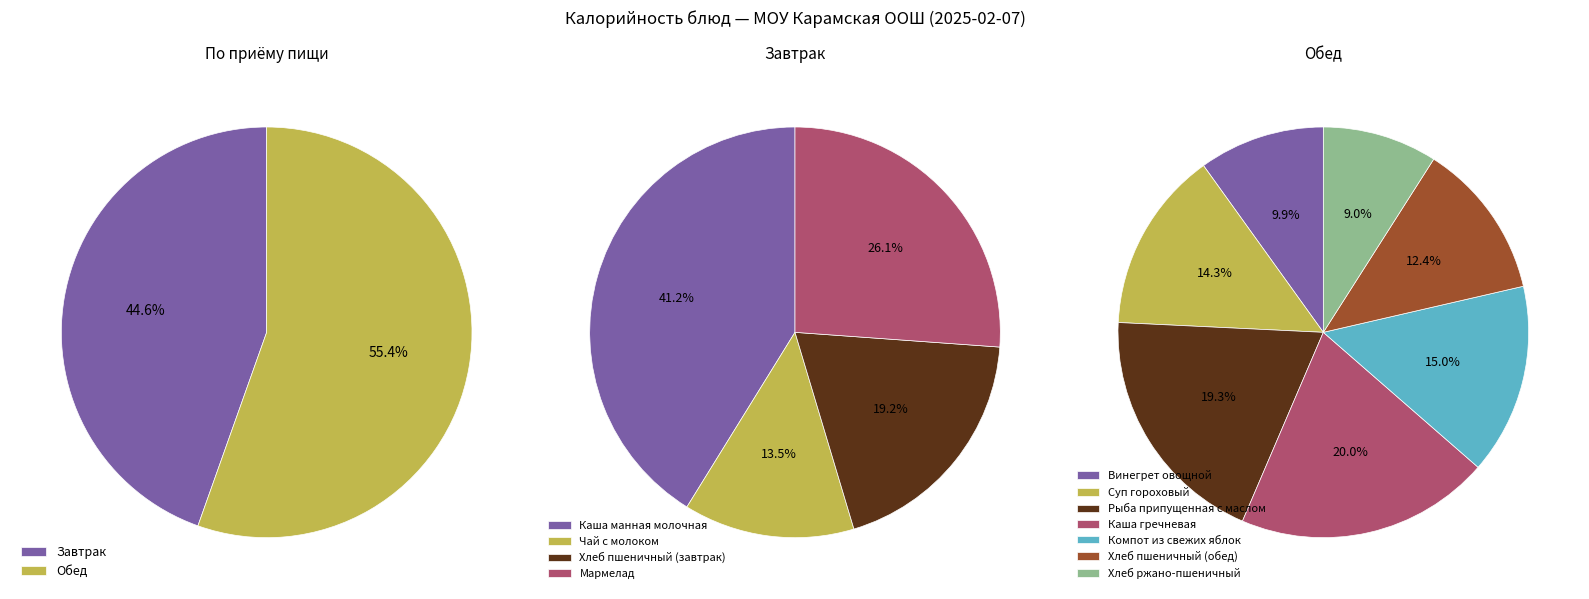

To the nearest percent, what portion does Суп гороховый represent?

8%